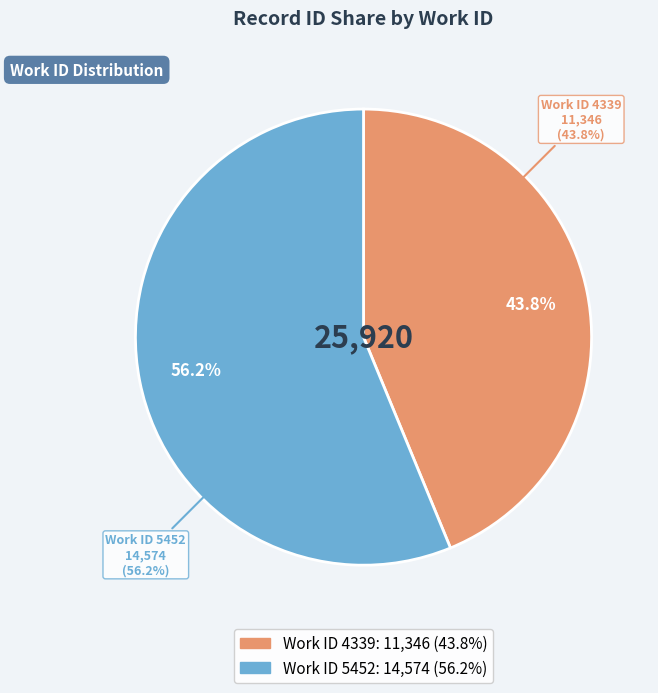

Does 4339 represent more than half of the total?

No